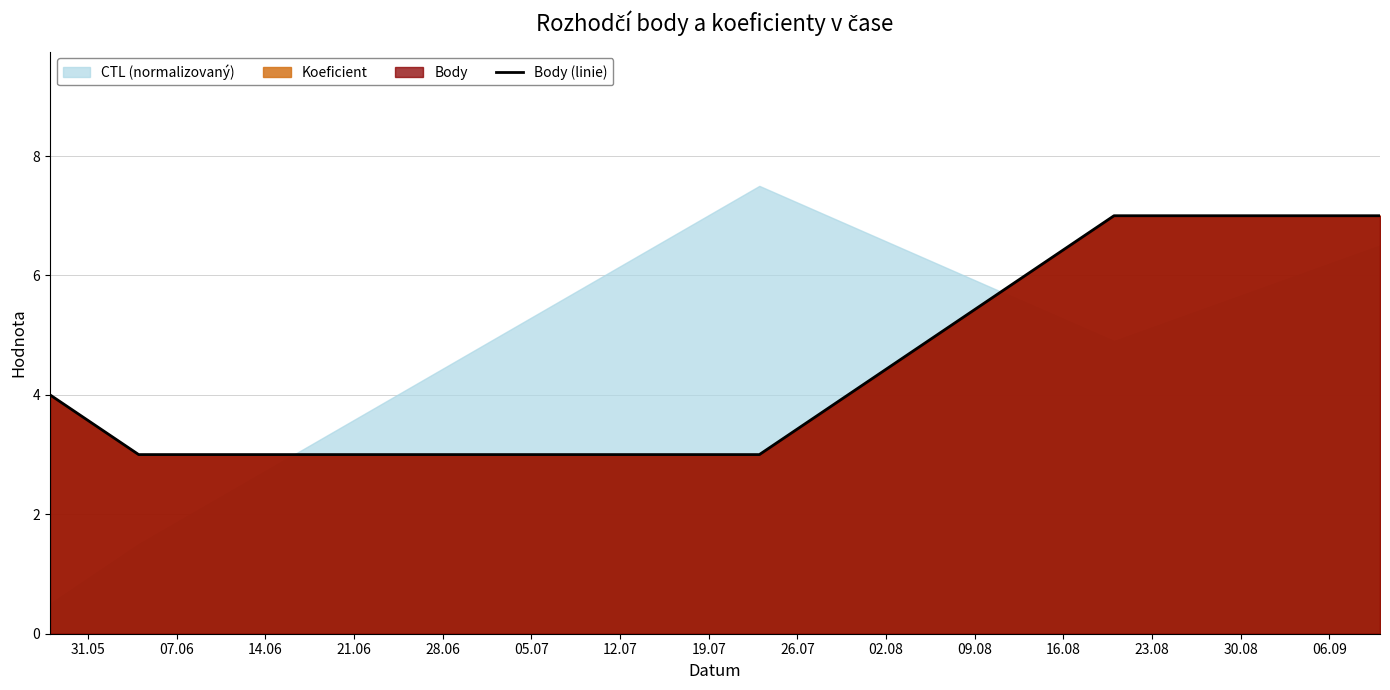

What is the ratio of the value at 14.06 to the value at 07.06?

1.0